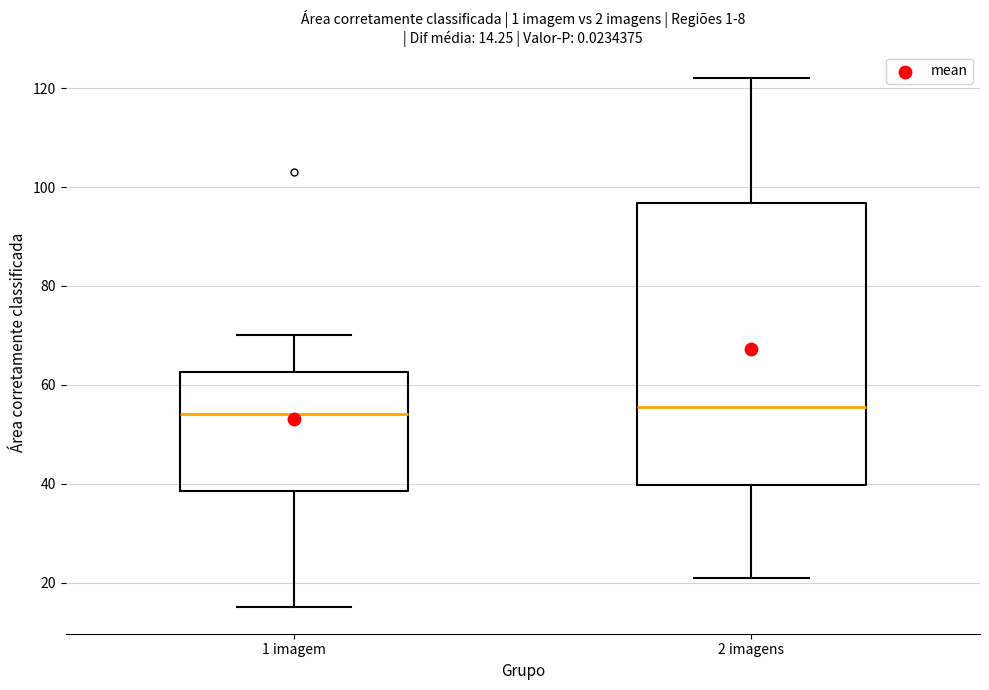

Which box is the tallest, from its lower edge to its upper edge?

2 imagens